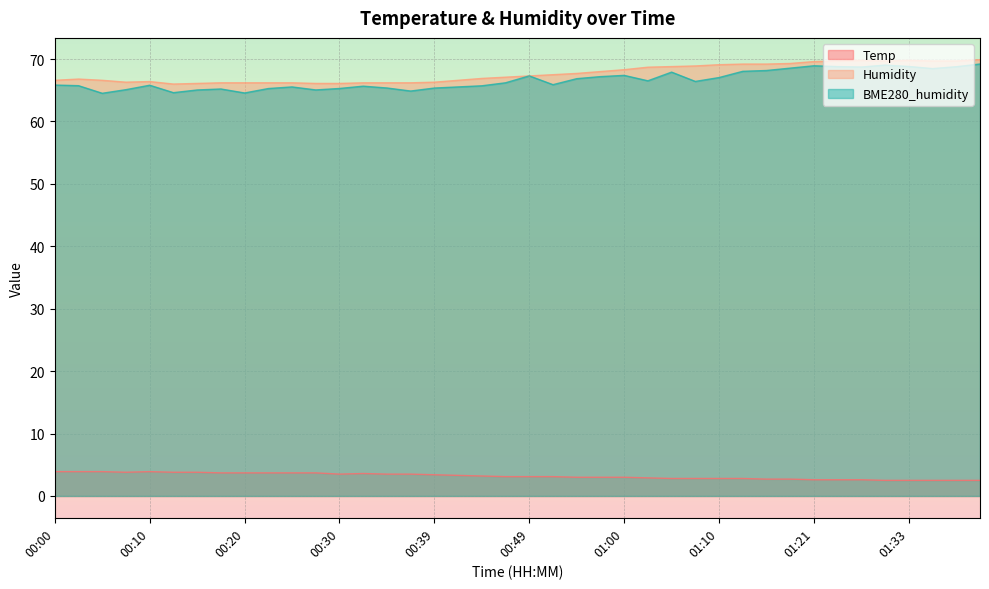

At which label does Humidity reach its peak?

01:41